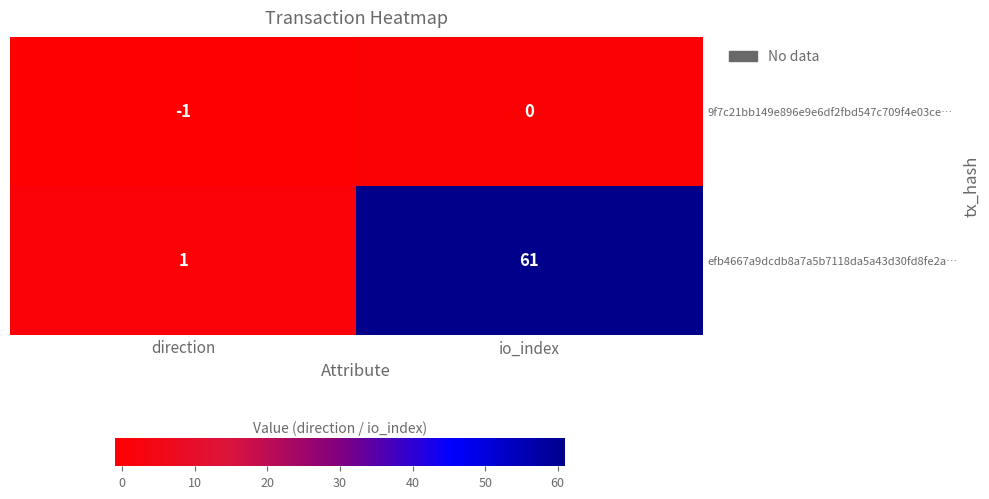

Read the efb4667a9dcdb8a7a5b7118da5a43d30fd8fe2a… value at io_index, to the nearest 5.

60